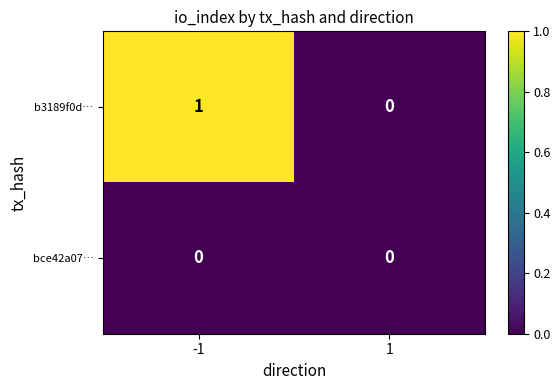

The value of bce42a07… at -1 is 0. True or false?

True